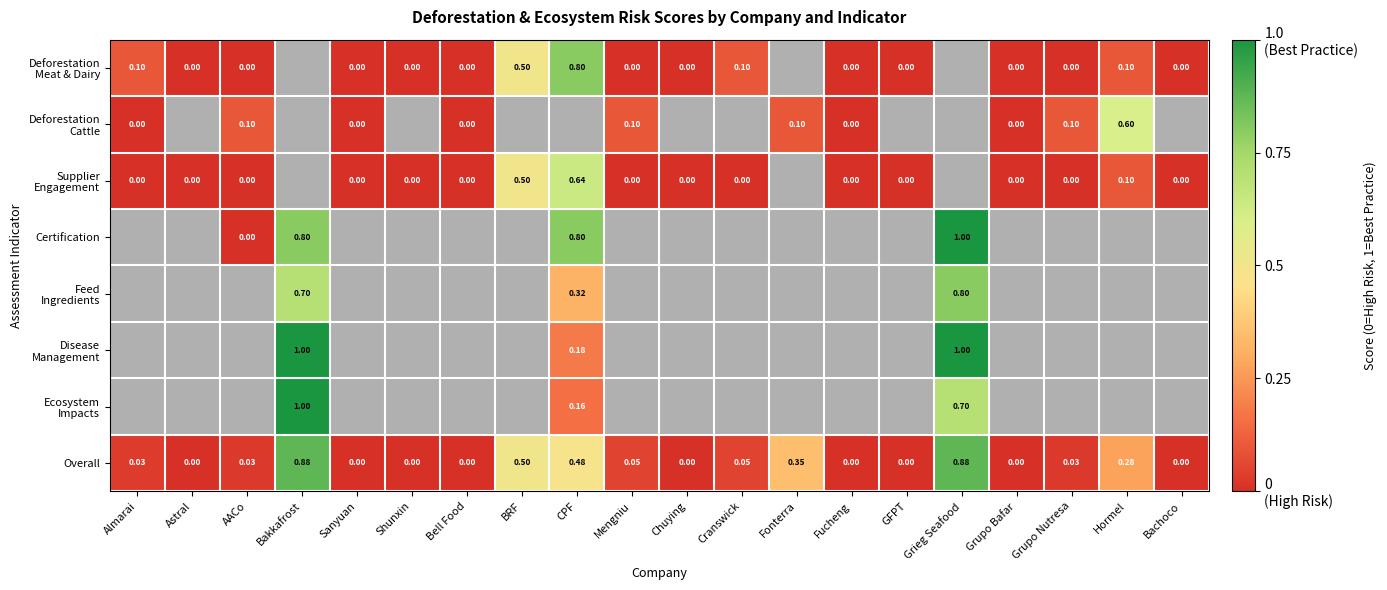

Between Mengniu and AACo, which is larger?

Mengniu